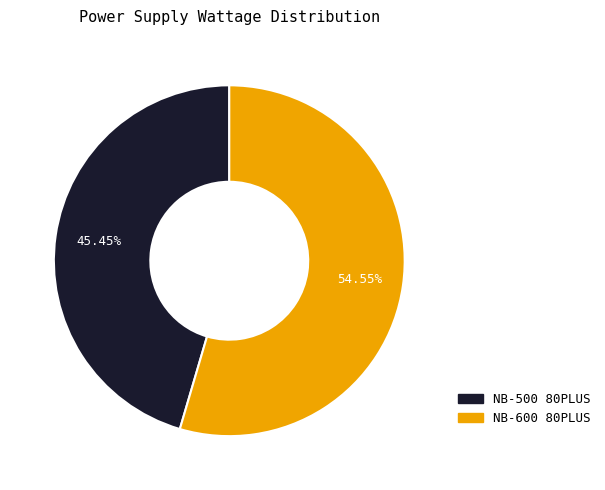

To the nearest percent, what portion does NB-500 80PLUS represent?

45%